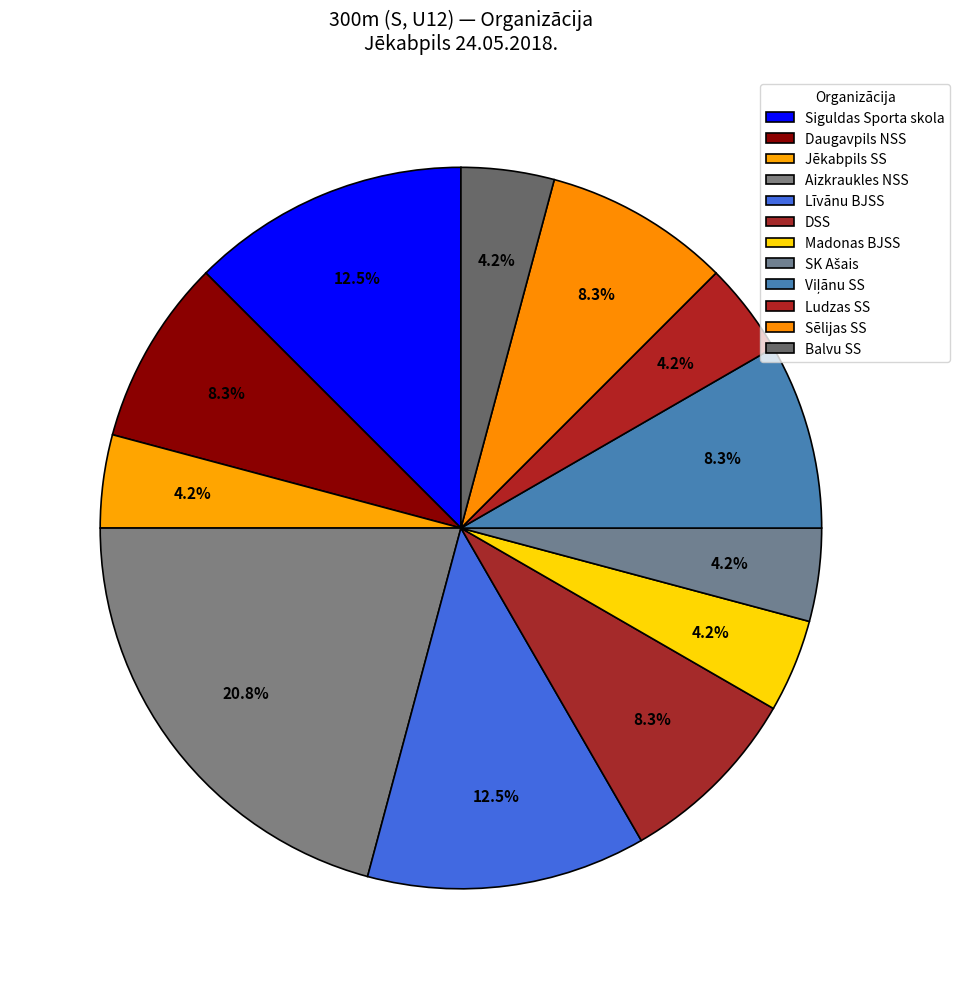

Does DSS account for over 50% of the chart?

No